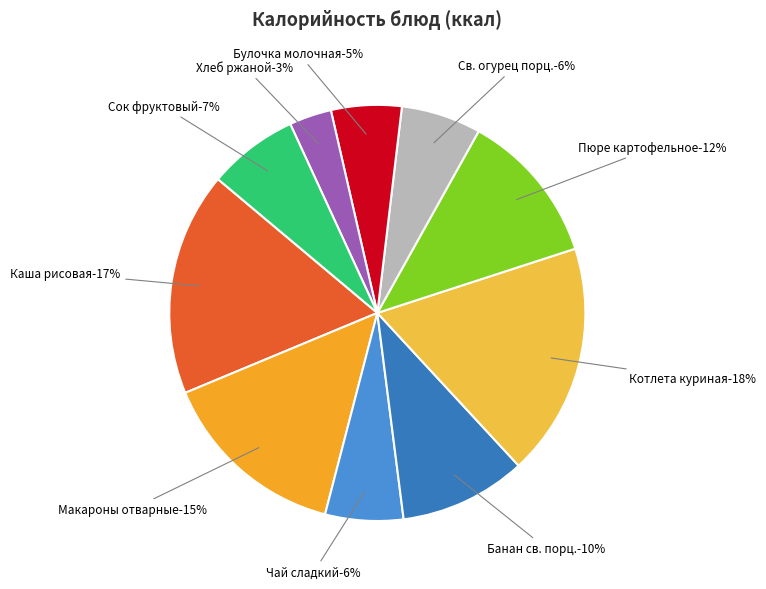

To the nearest percent, what portion does Сок фруктовый represent?

7%